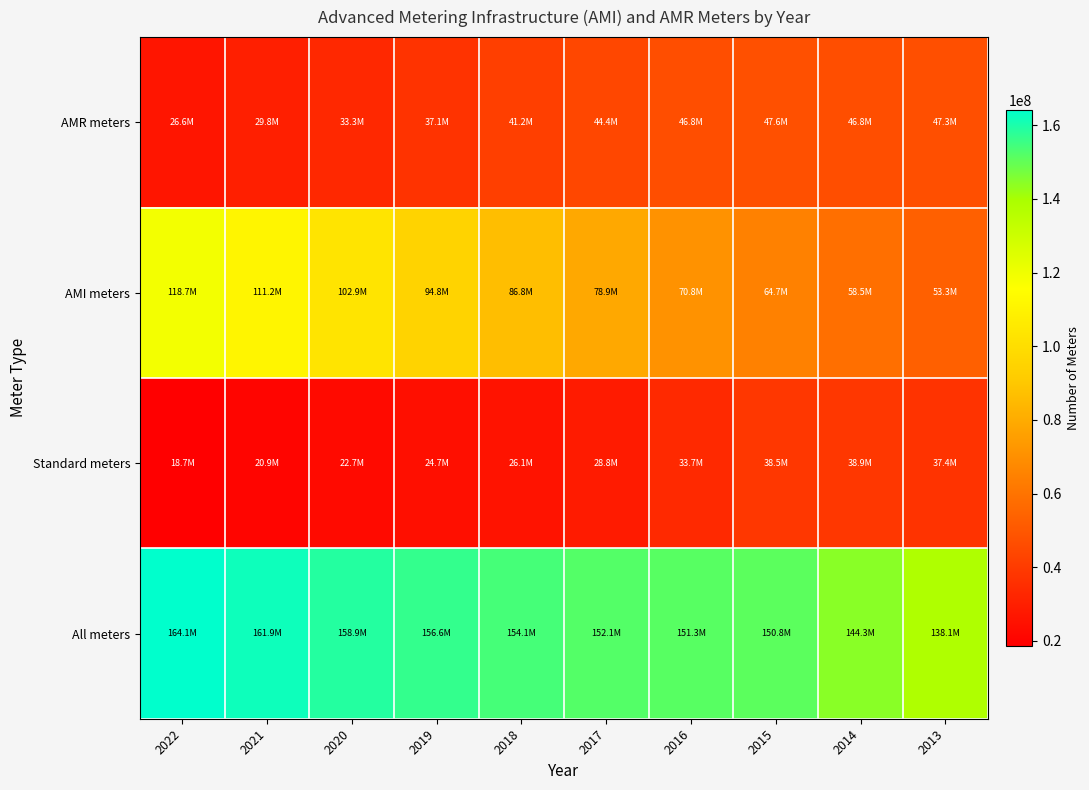

What is the maximum value shown in the chart?

164098901